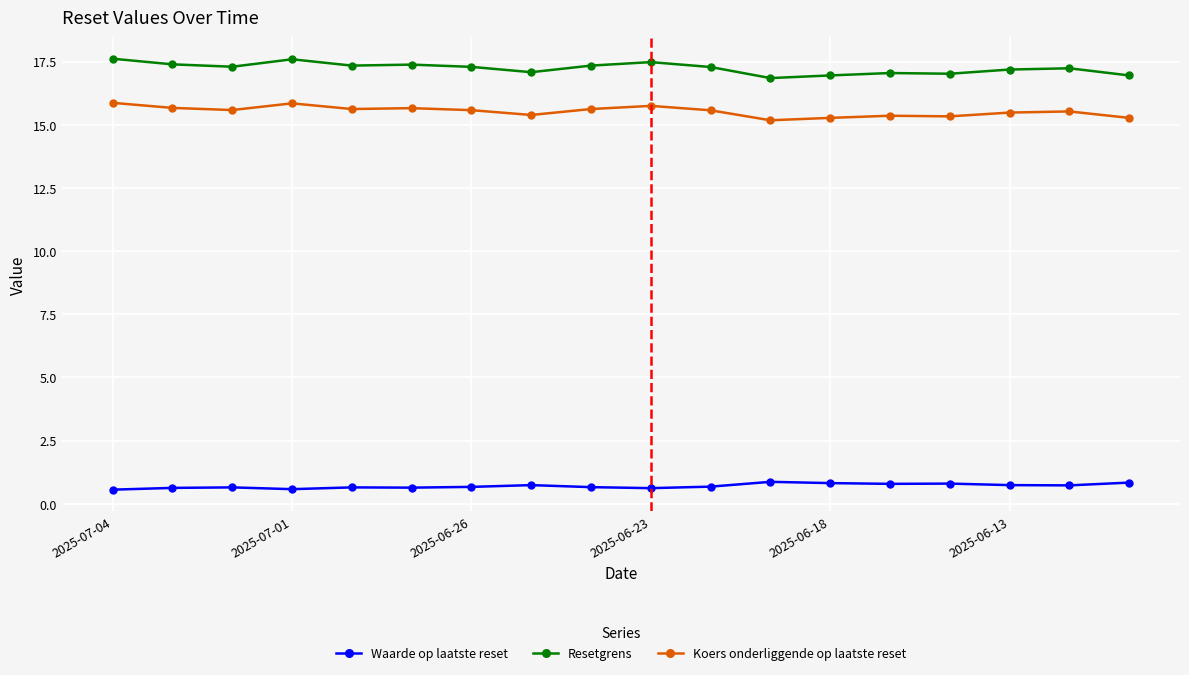

Count the Waarde op laatste reset values in the range 0 to 1.

18